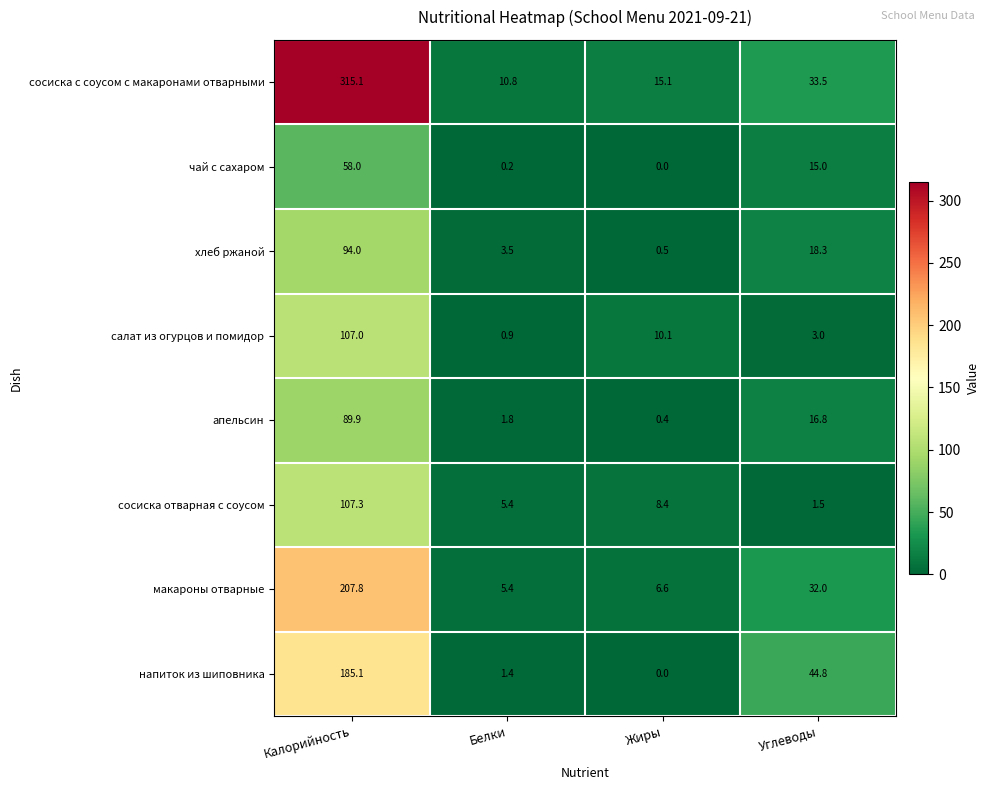

List the labels in order of макароны отварные value, smallest first.

Белки, Жиры, Углеводы, Калорийность